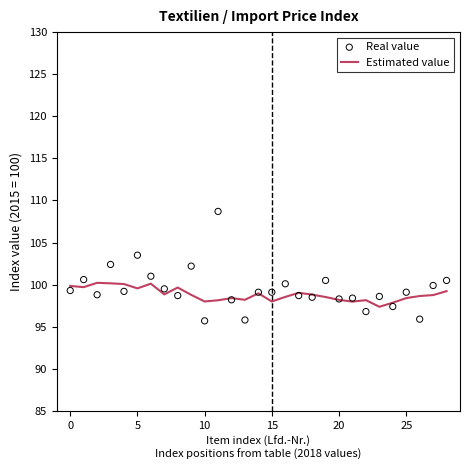

What is the total value across all series at 7?

198.3